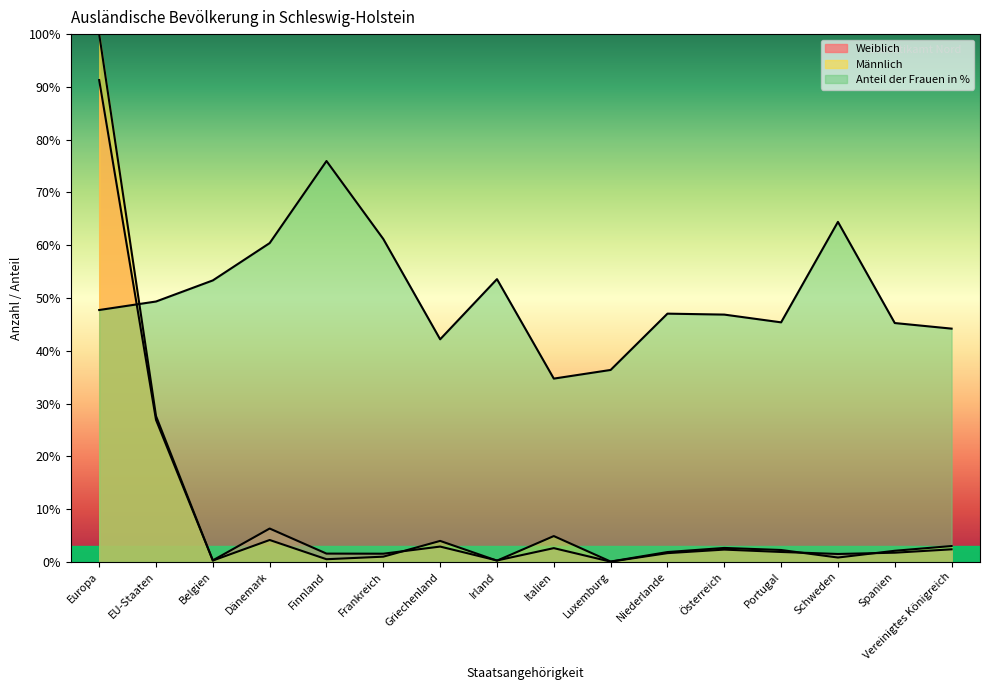

Is the value of Weiblich at Schweden greater than the value of Männlich at Schweden?

Yes